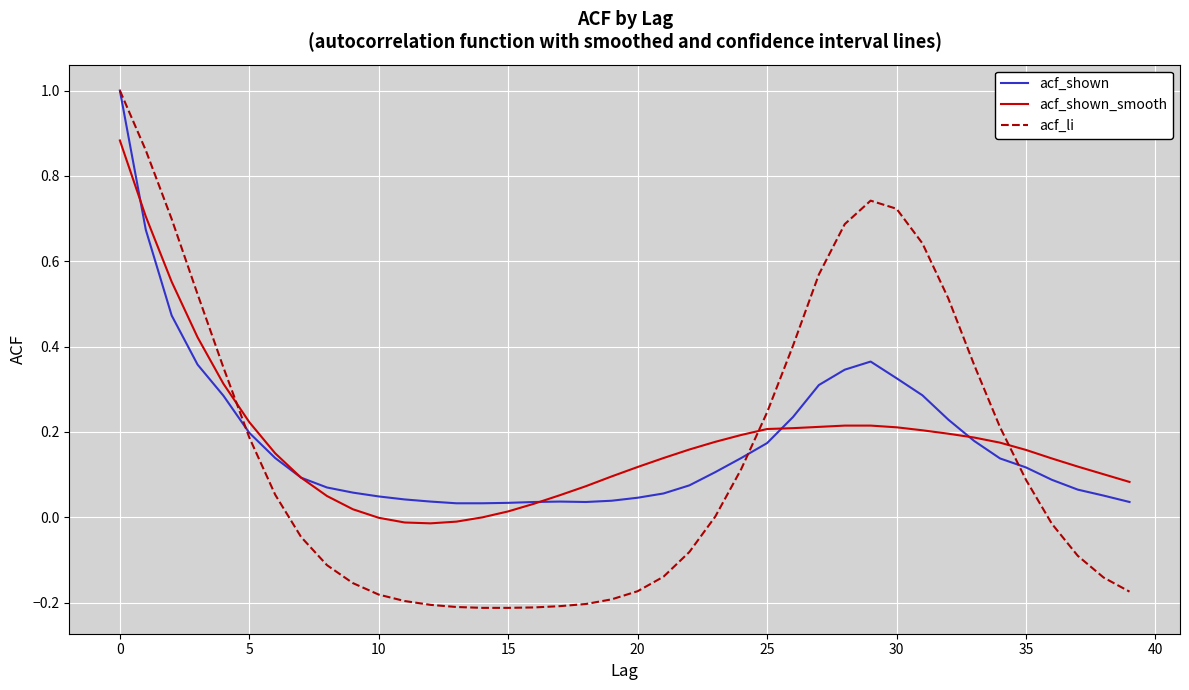

Which series has the widest spread of values?

acf_li